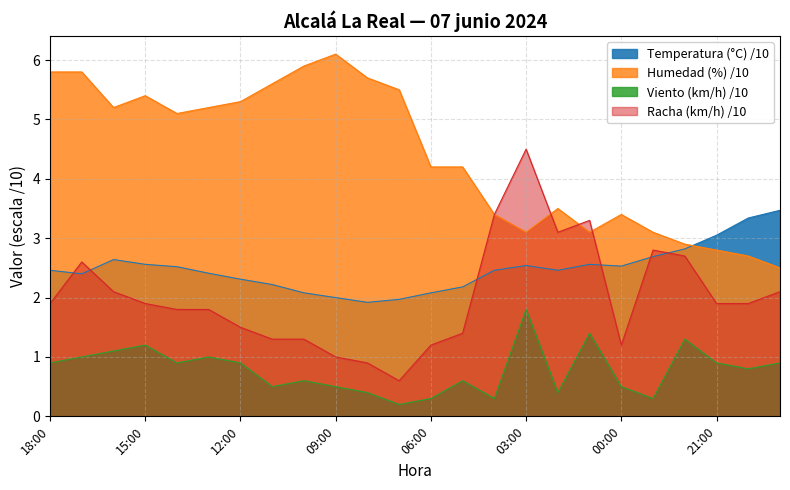

Which category has the highest value across all series?

09:00